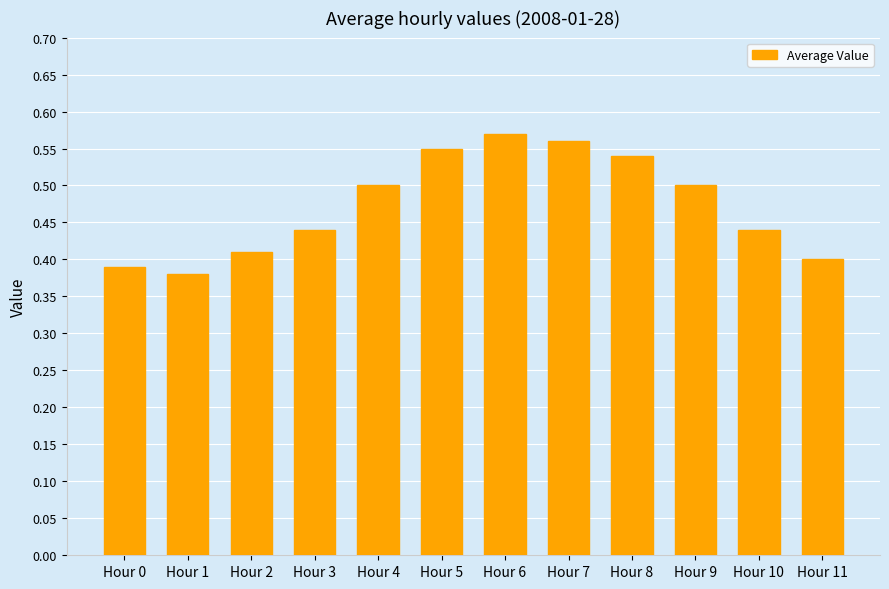

Count the values in the range 0 to 1.

12